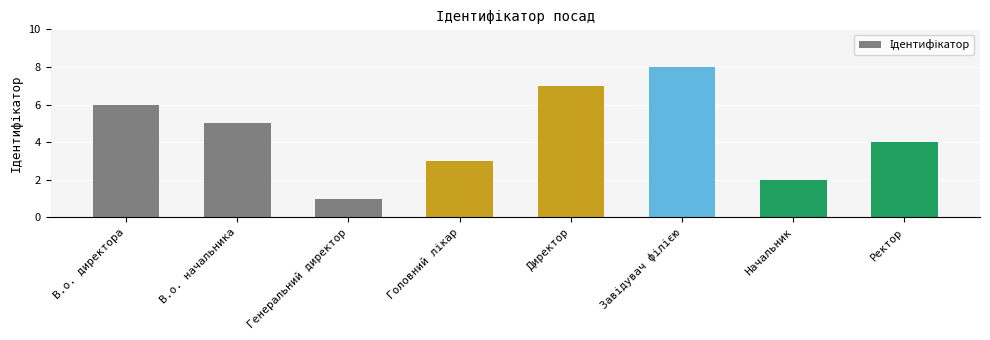

Reading left to right, what are all the values shown in this chart?

6	5	1	3	7	8	2	4